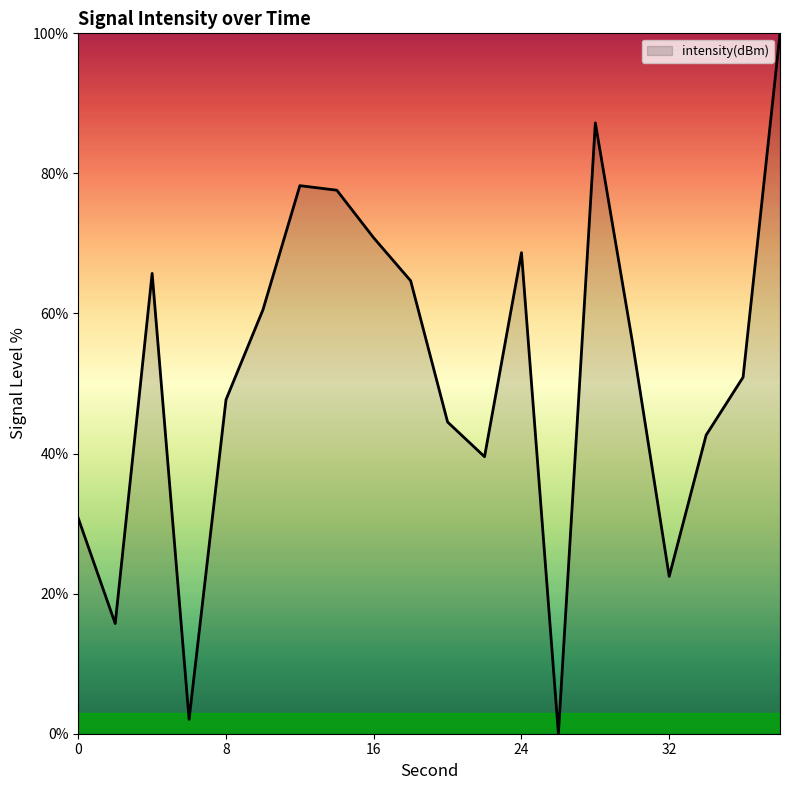

What is the greatest value displayed?

100.0